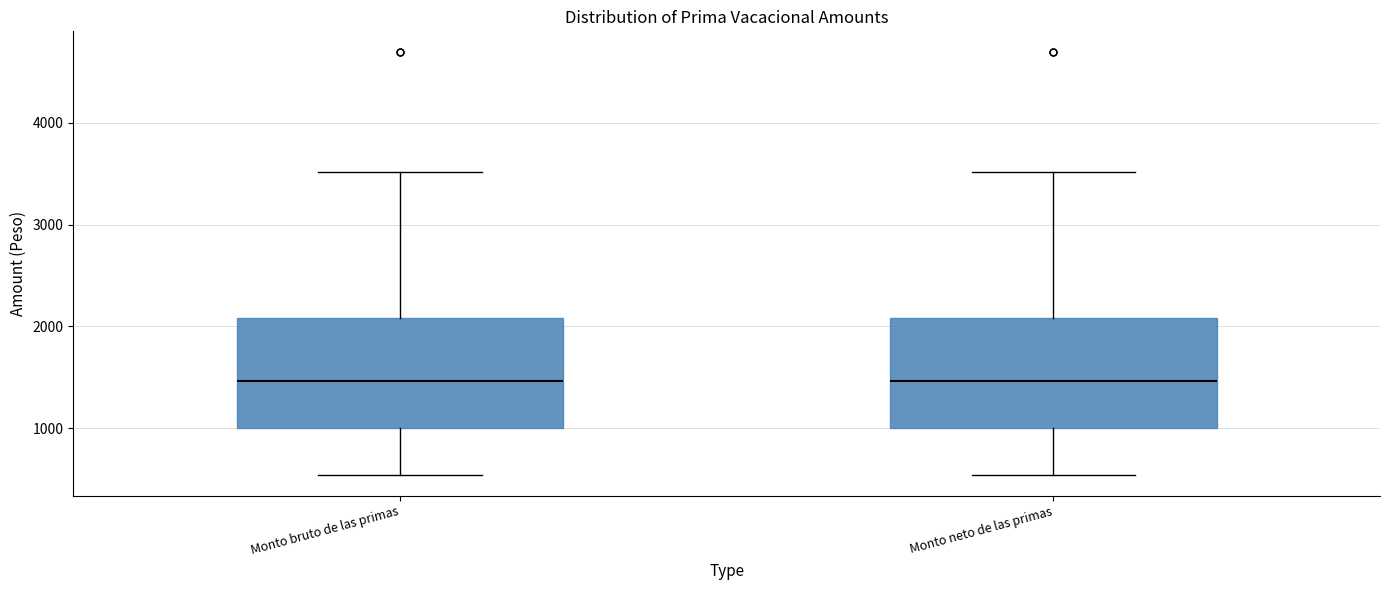

Where does the lower whisker of the box for Monto bruto de las primas end on the y-axis? The values are not printed on the chart, so give them approximately, as read against the axis.

500